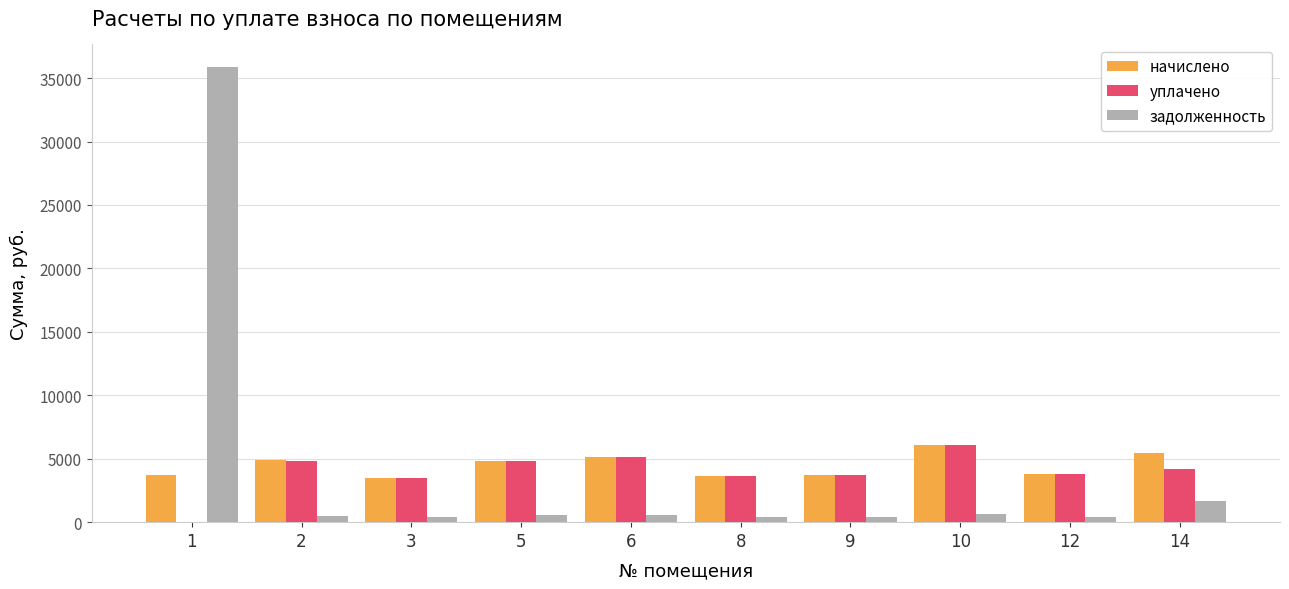

Which series has the widest spread of values?

задолженность